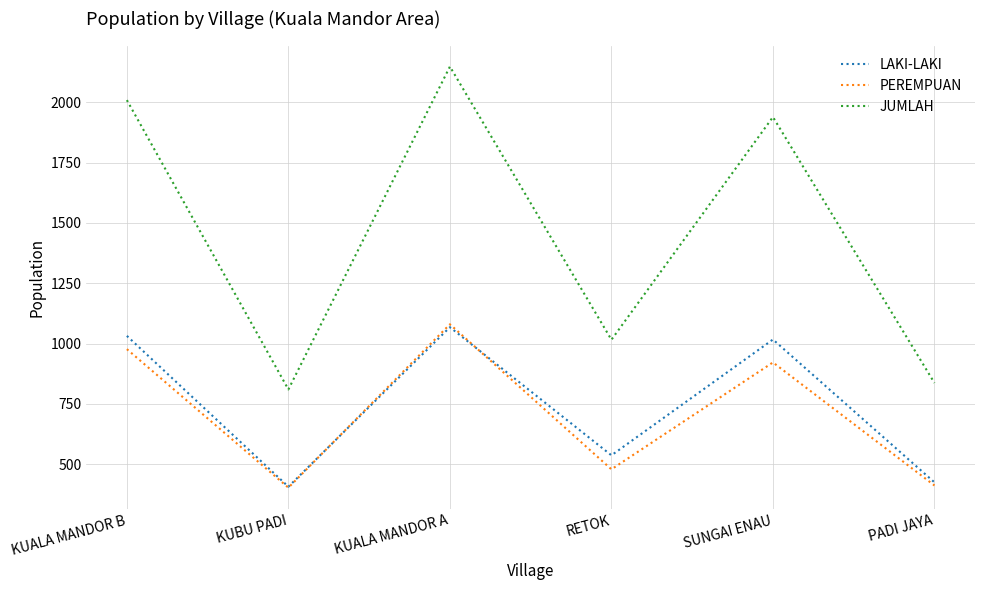

True or false: PEREMPUAN and JUMLAH cross at least once.

False